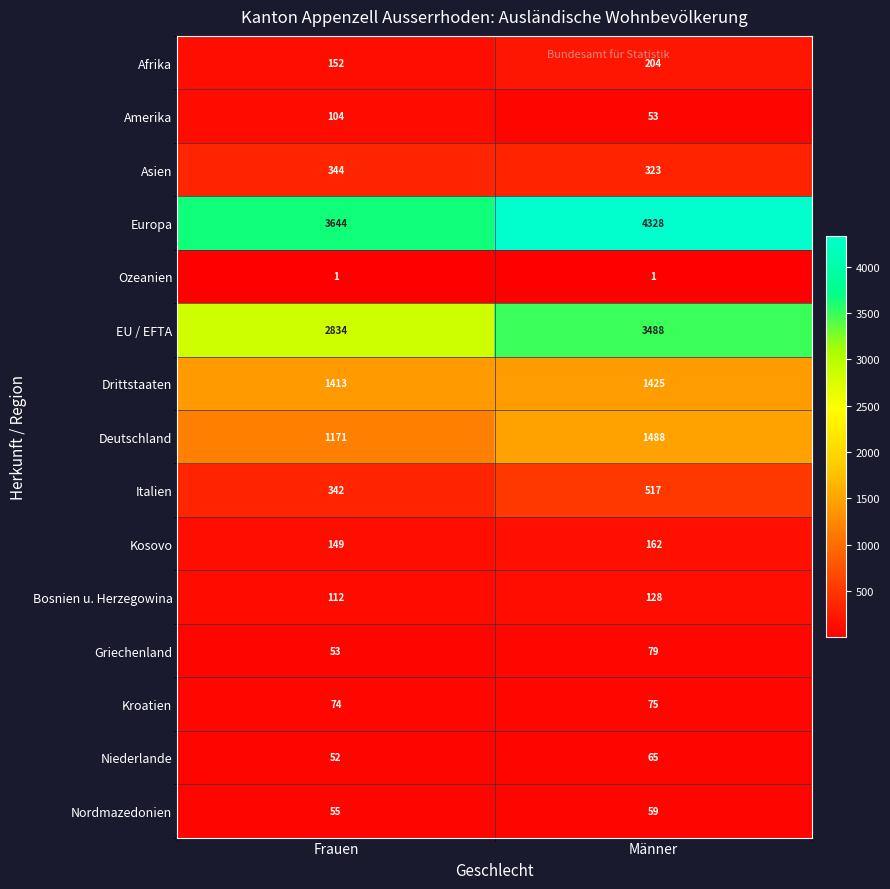

Is it true that Bosnien u. Herzegowina equals 112 at Frauen?

True